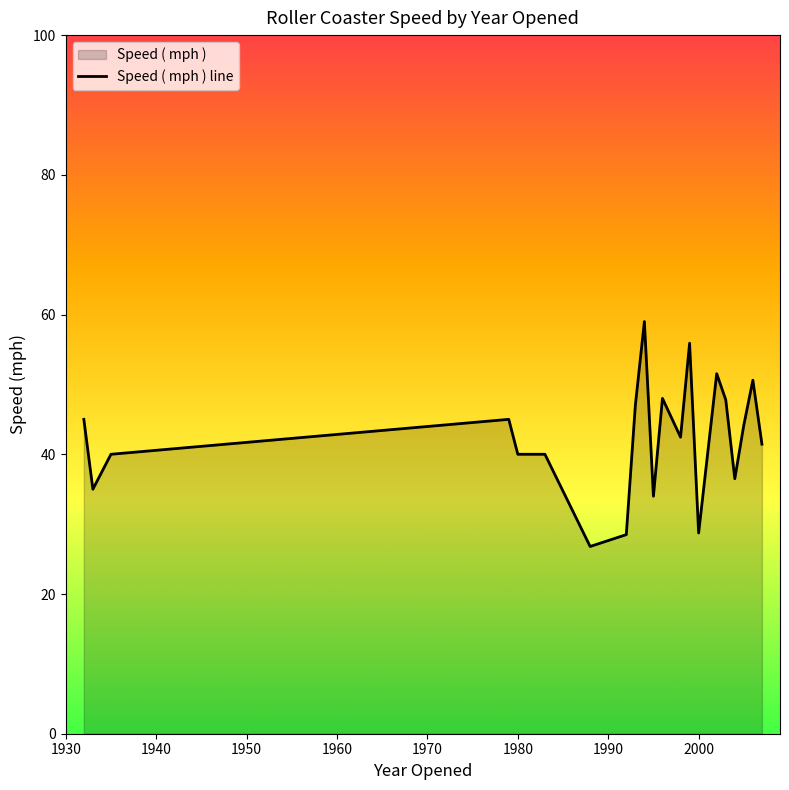

What is the greatest value displayed?

59.0